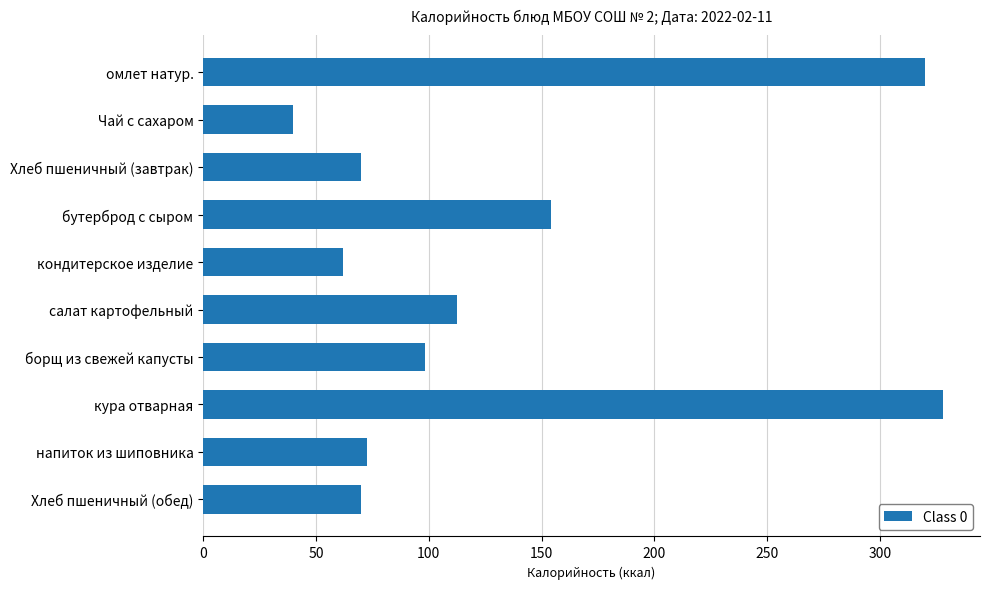

Does the chart contain stacked bars?

No